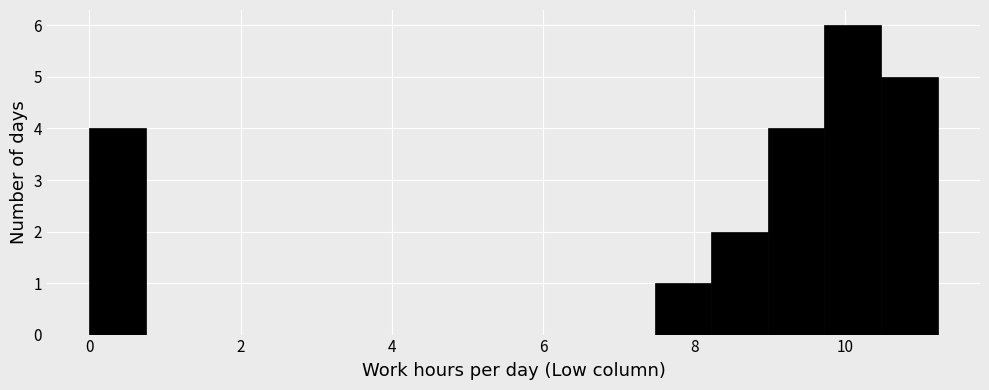

Read against the x-axis, roughly where is the centre of the tallest bar?

10.0